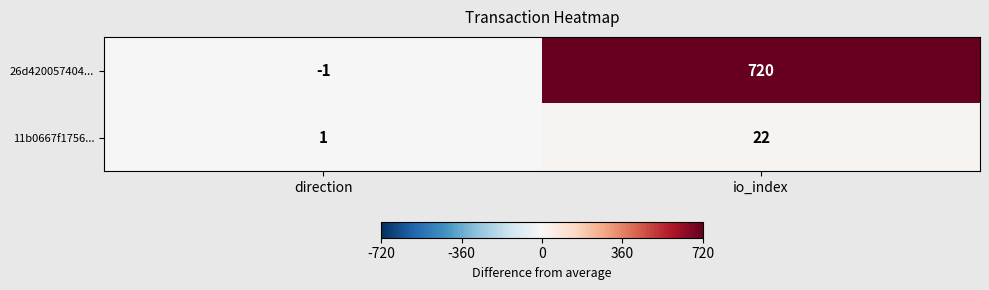

What is the maximum value shown in the chart?

720